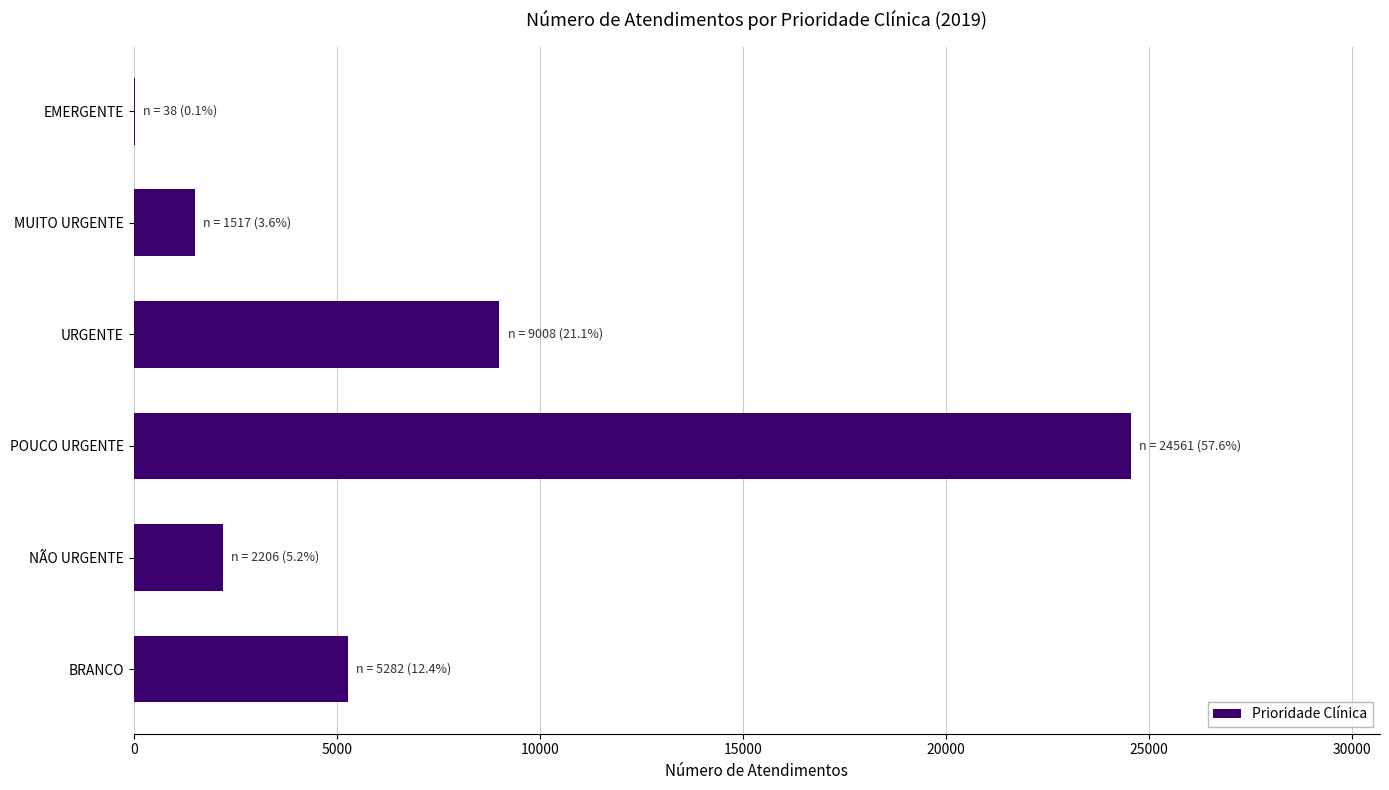

Reading bottom to top, list all the values displayed in this chart.

BRANCO=5282	NÃO URGENTE=2206	POUCO URGENTE=24561	URGENTE=9008	MUITO URGENTE=1517	EMERGENTE=38